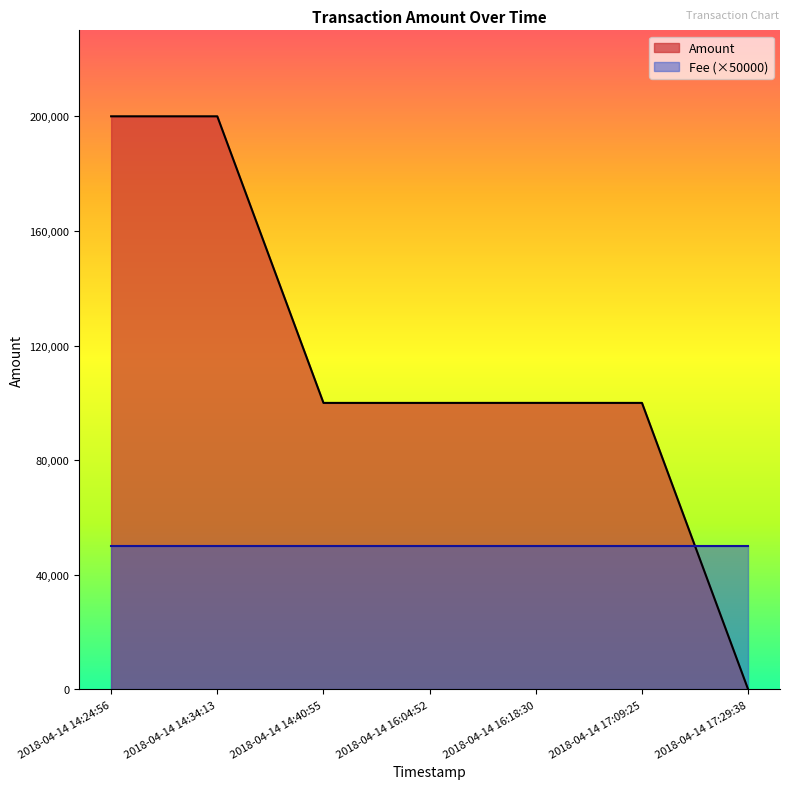

What is the label of the 6th point from the left?

2018-04-14 17:09:25